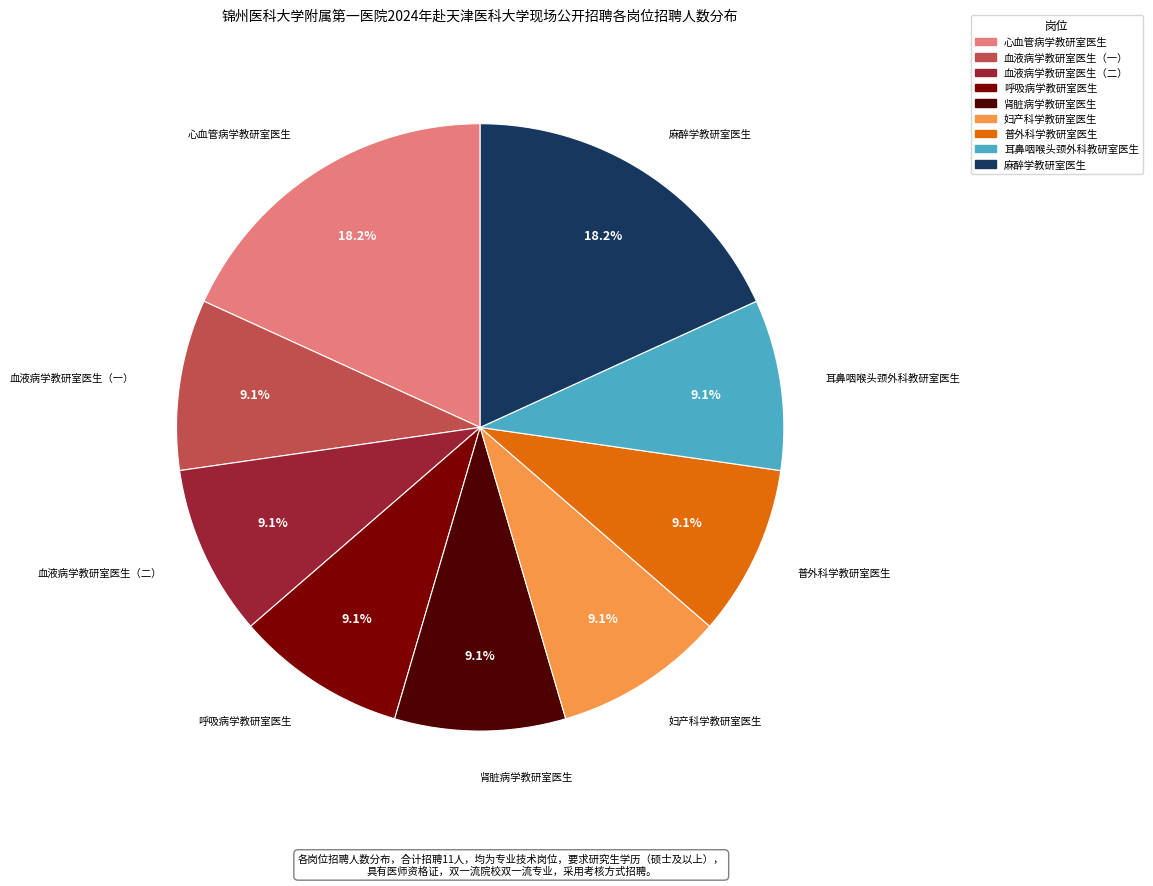

Is the sum of 普外科学教研室医生 and 呼吸病学教研室医生 greater than half?

No